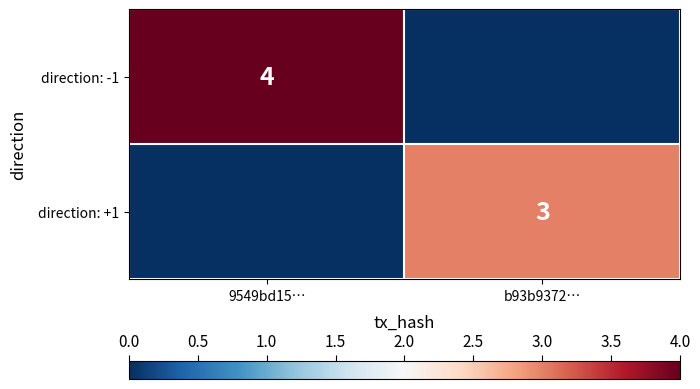

The value of direction: -1 at 9549bd15… is 6. True or false?

False